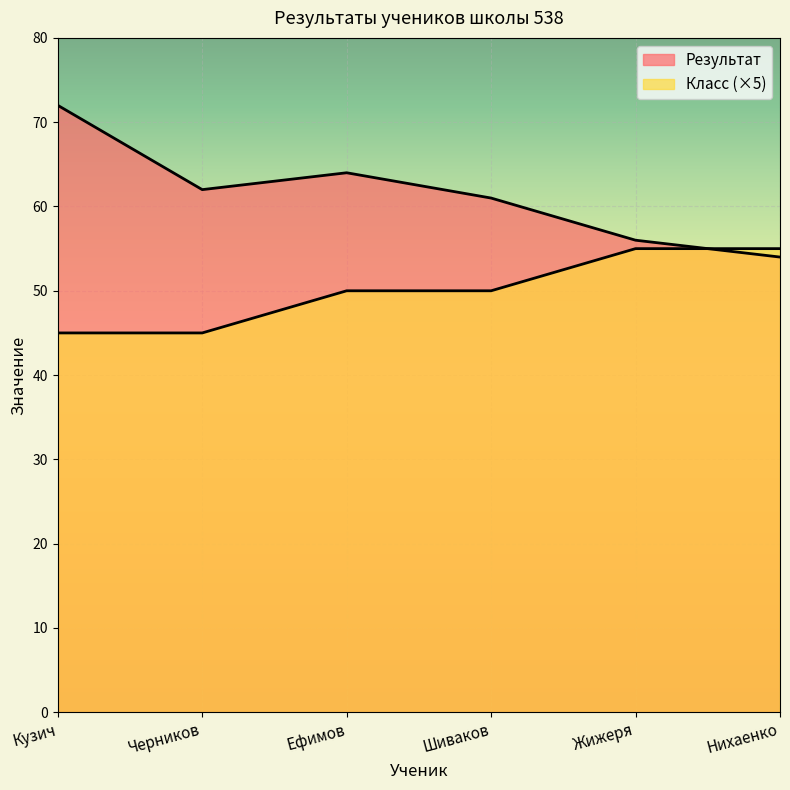

What is the minimum value for Класс?

45